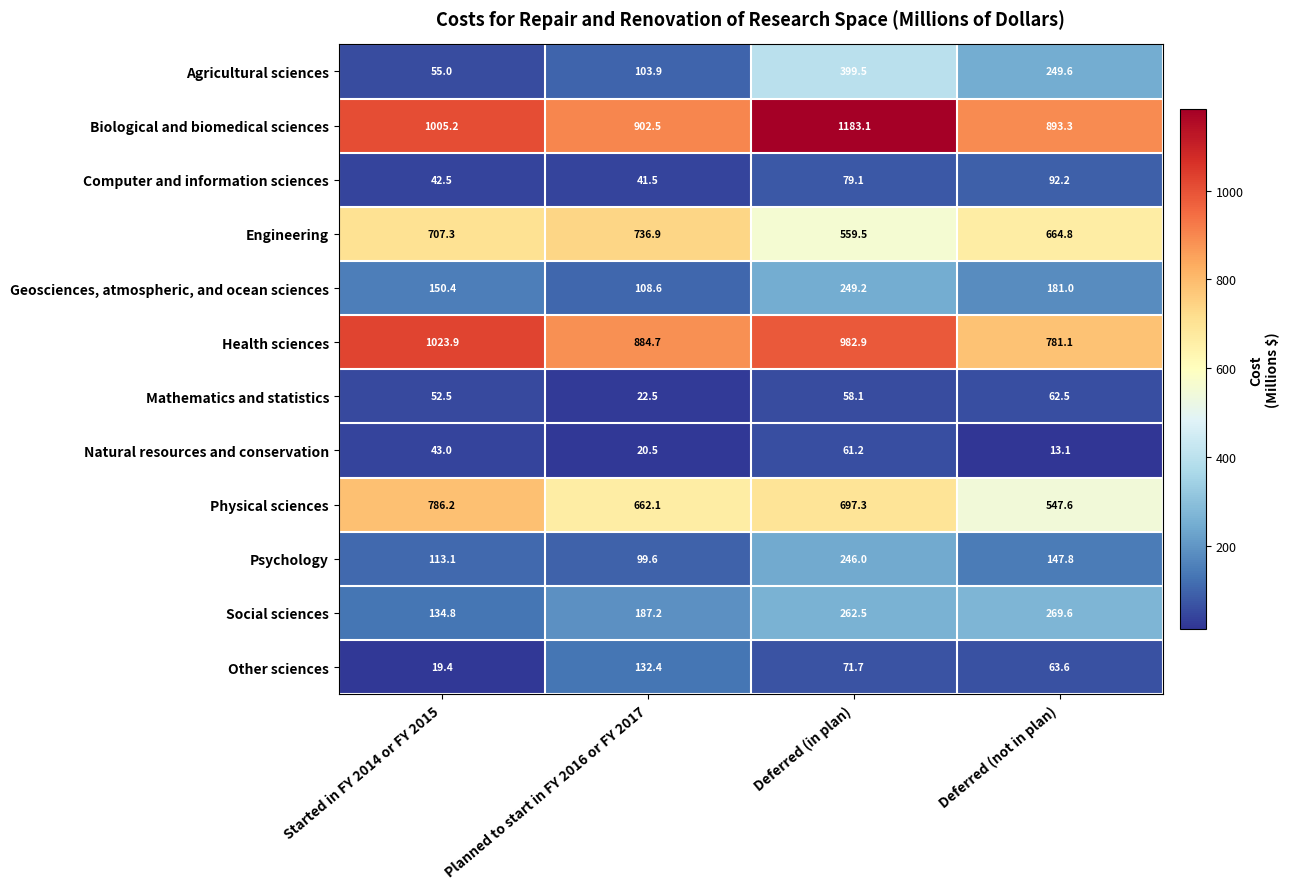

True or false: Social sciences has a value of 262.5 at Deferred (in plan).

True